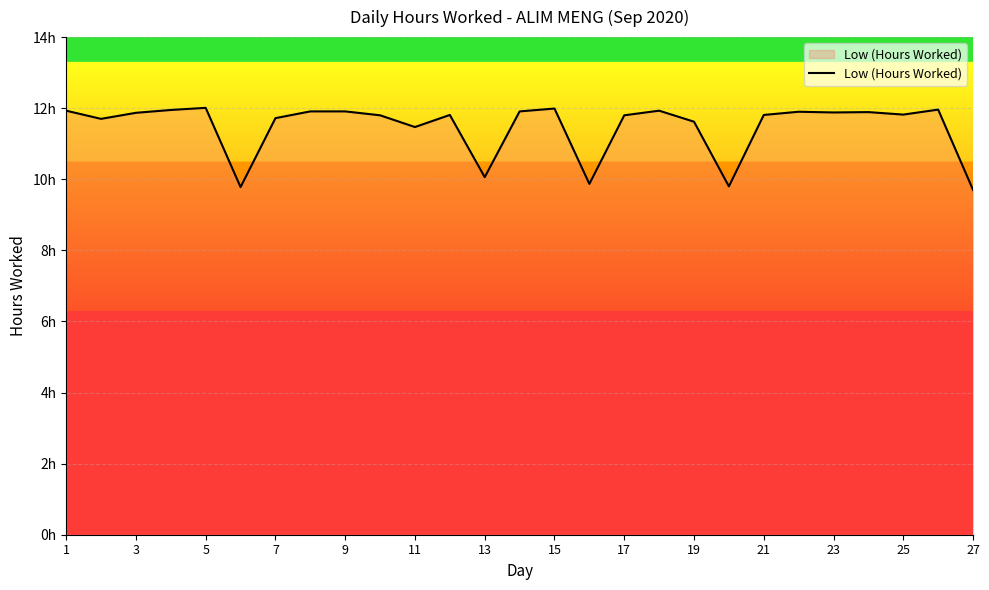

Does the chart display data point markers on the line(s)?

No